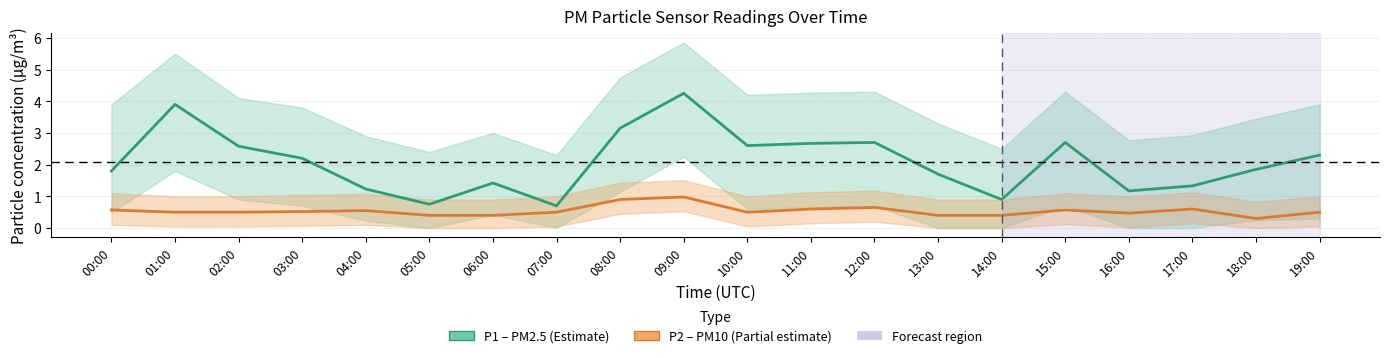

Which series has the widest spread of values?

P1 (PM2.5)